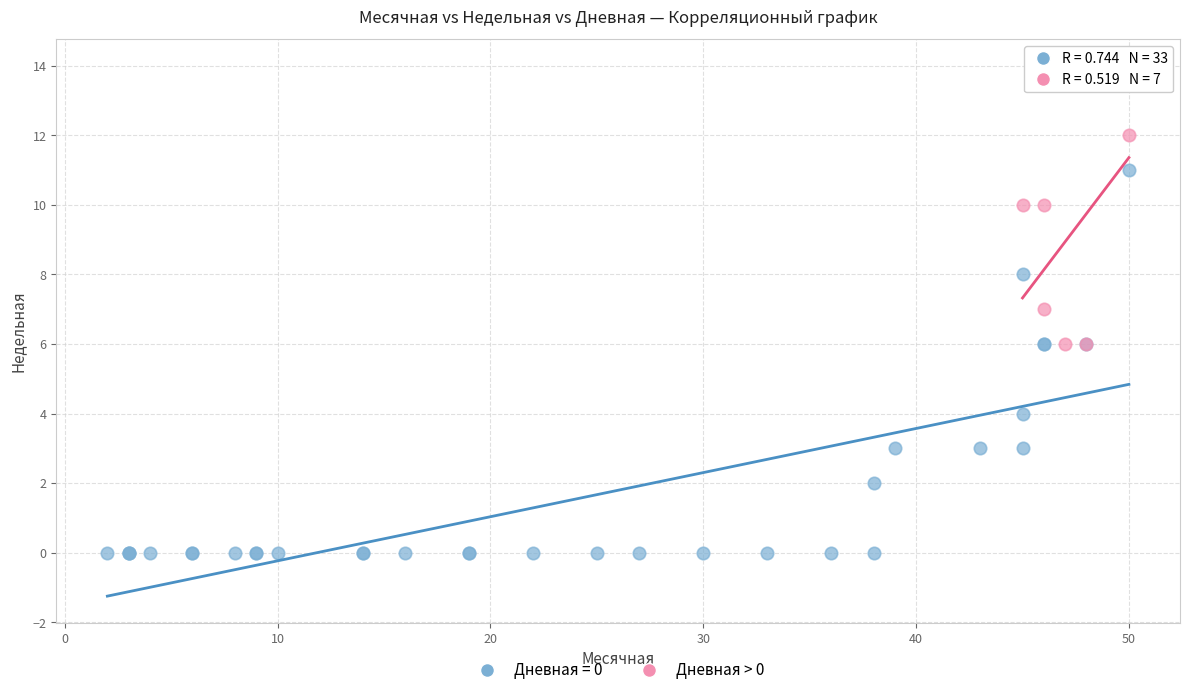

Which series contains the highest Y value?

Дневная > 0